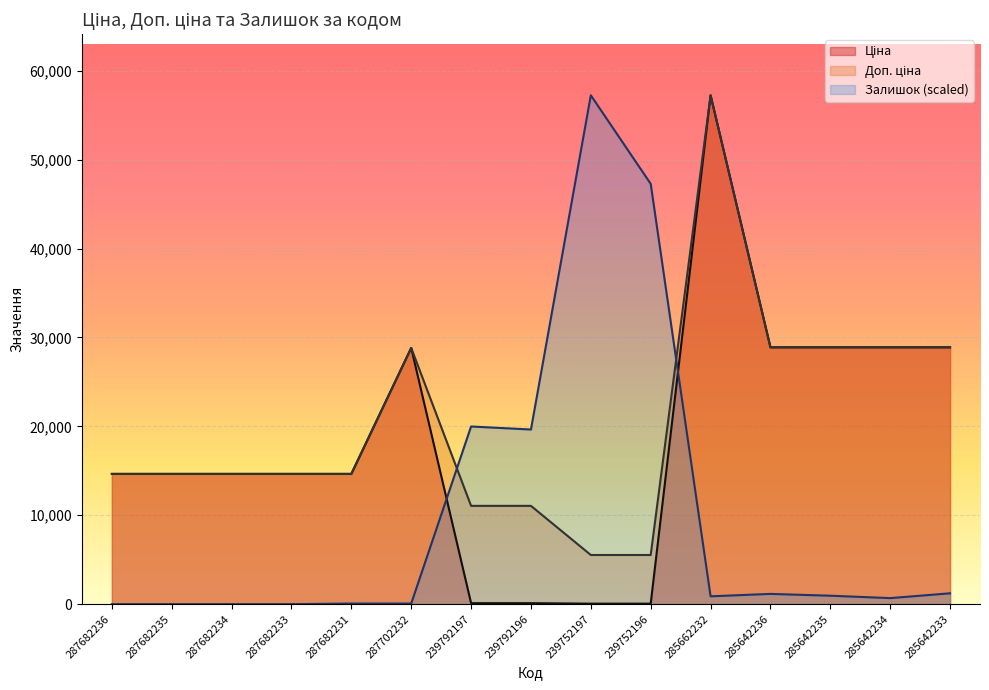

What position from the right is 287682231?

11